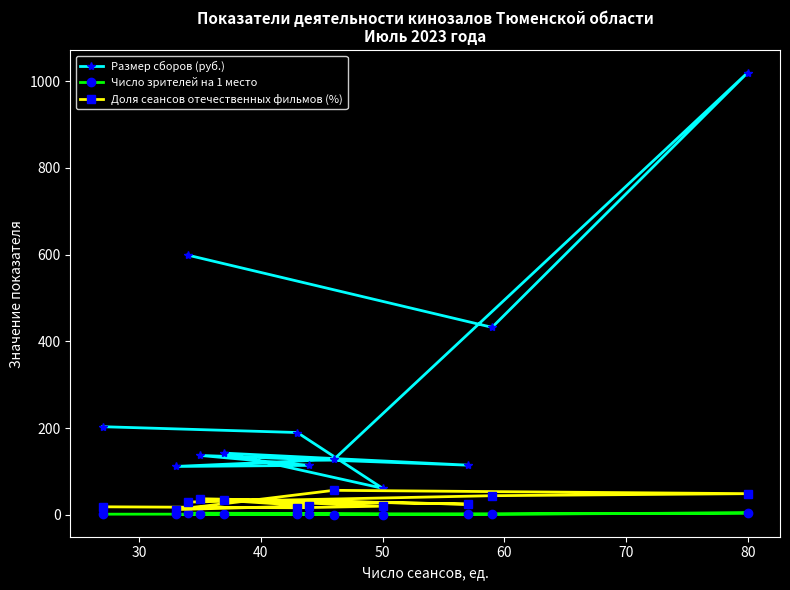

Reading right to left, what are all the values shown in this chart?

Размер сборов (руб.): 598.8	432.3	1019.8	127.7	111.5	114.0	137.0	114.5	142.3	61.2	189.8	203.2
Число зрителей на 1 место: 3.9	1.4	4.3	0.5	0.9	1.0	0.8	0.8	1.7	0.6	1.6	1.5
Доля сеансов отечественных фильмов (%): 29.4	44.1	48.8	56.5	12.1	20.5	37.1	24.6	35.1	20.0	16.3	18.5